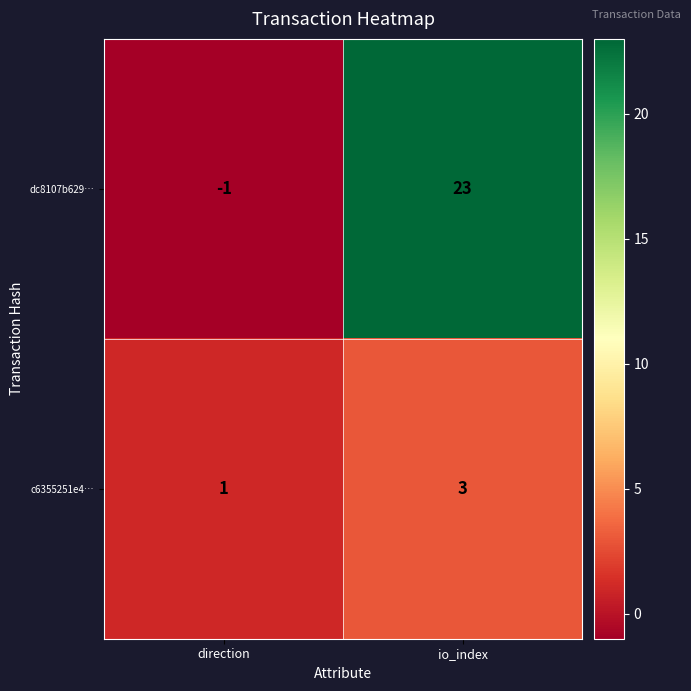

What is the sum of all dc8107b629… values?

22